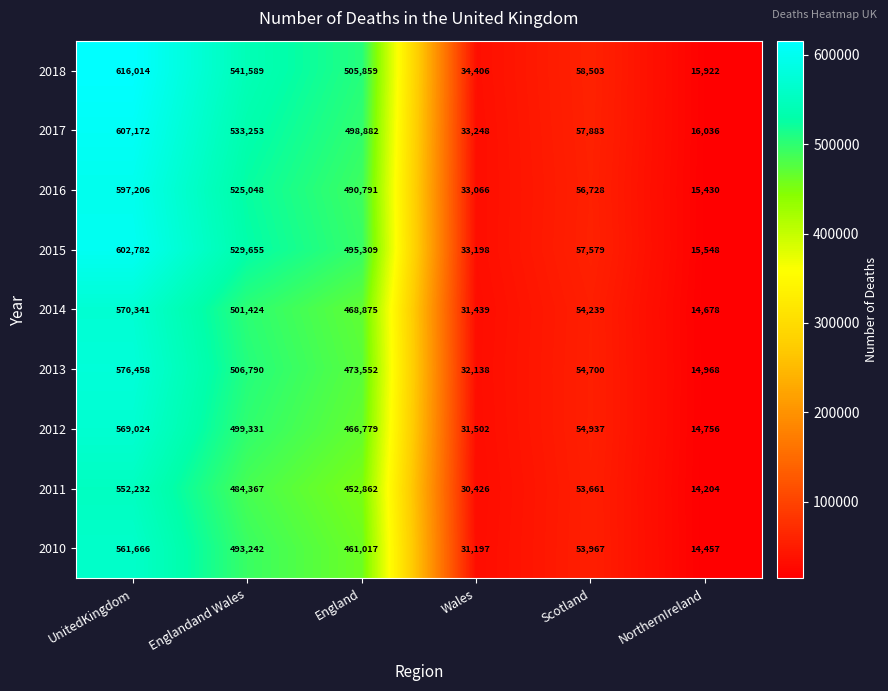

What is the difference between the 2018 values at Wales and Englandand Wales?

507183